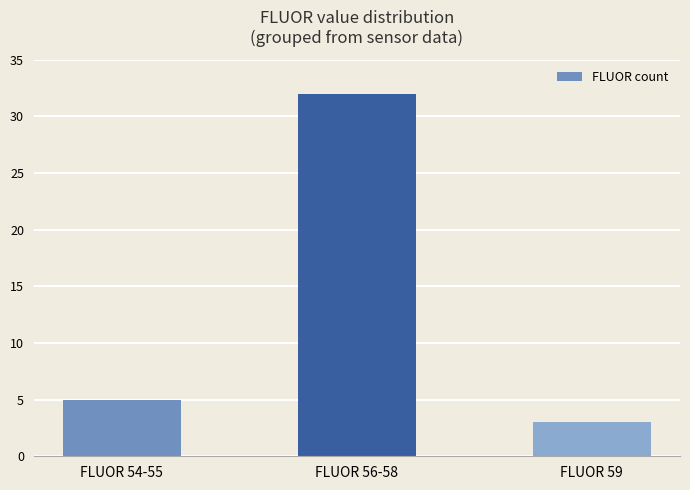

What is the smallest value displayed?

3